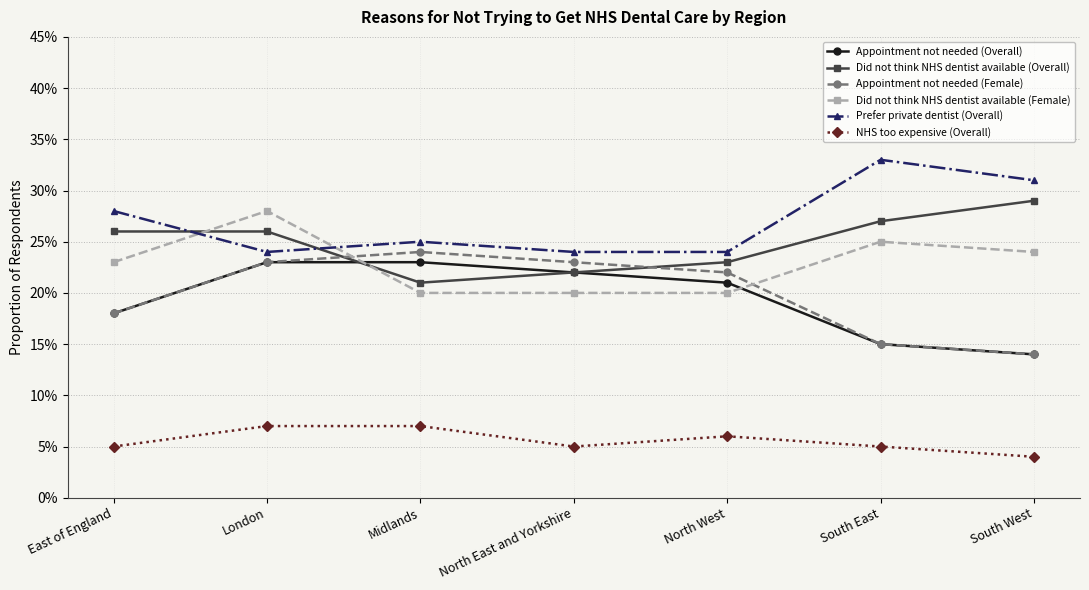

True or false: NHS too expensive (Overall) and Prefer private dentist (Overall) cross at least once.

False